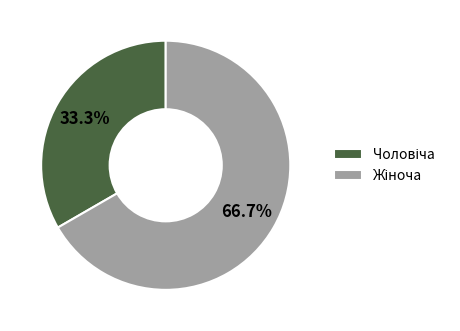

To the nearest percent, what is the difference between the largest and smallest slice percentages?

33%